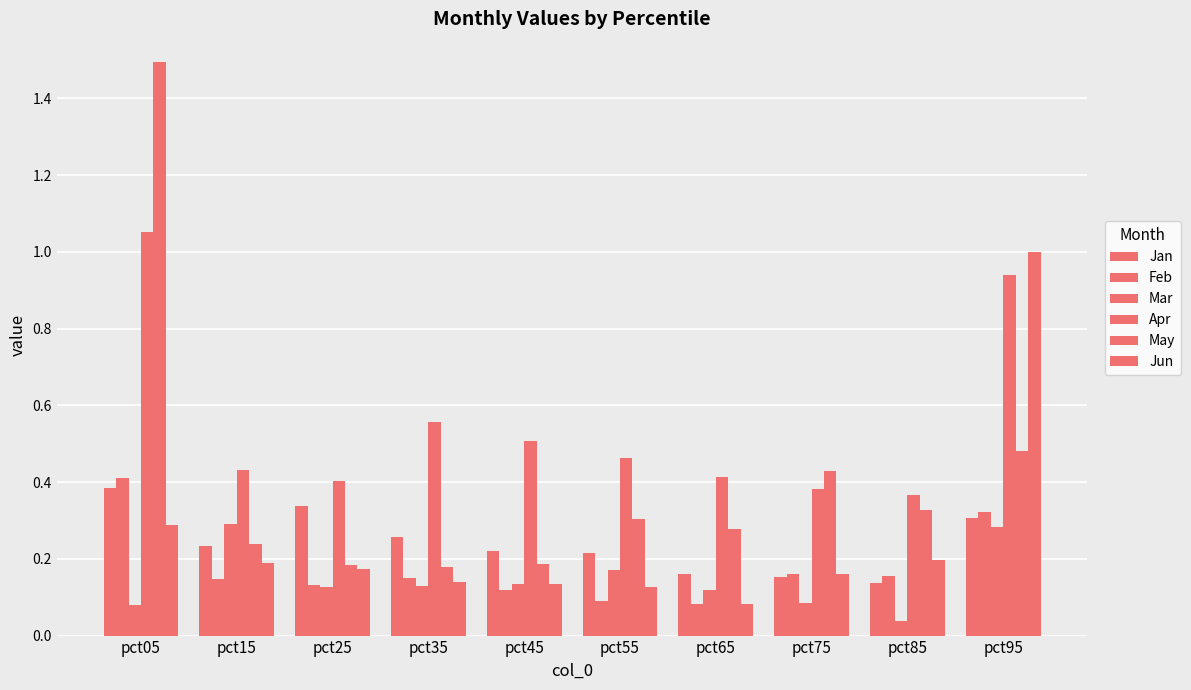

What is the approximate value of Apr at pct65?

0.4